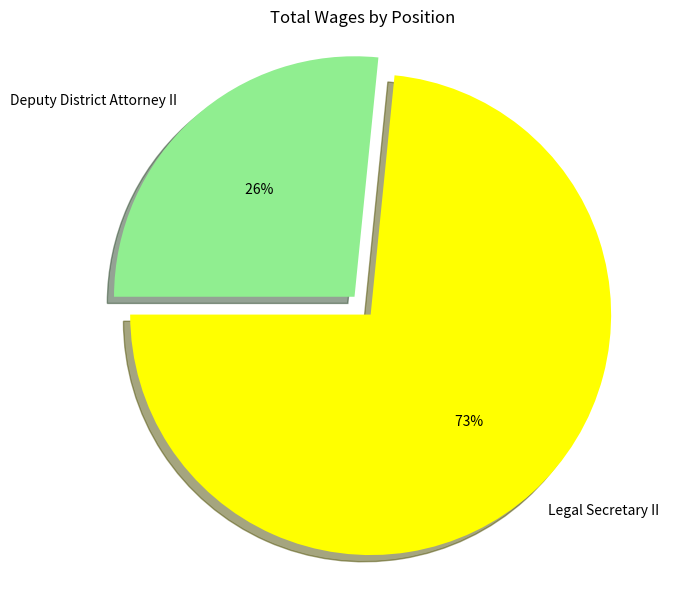

Which category has the biggest portion of the pie?

Legal Secretary II